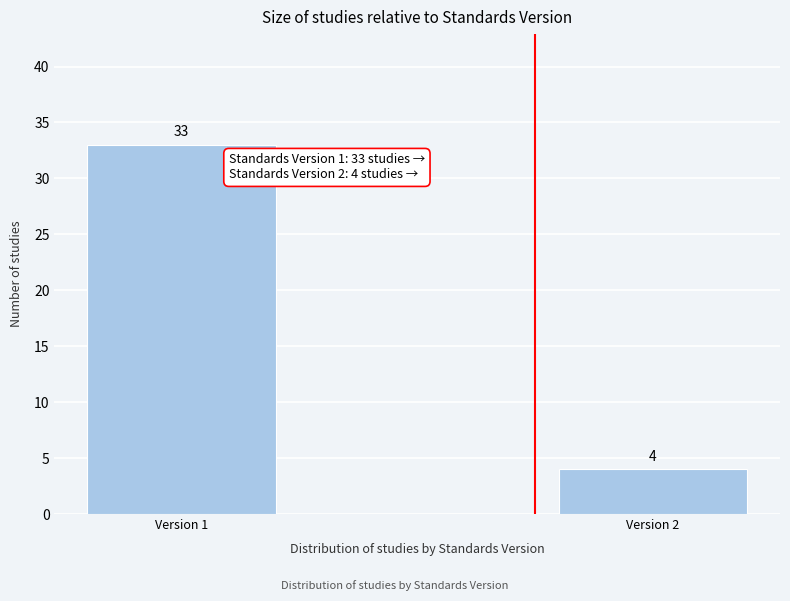

Reading left to right, what are all the values shown in this chart?

33	4